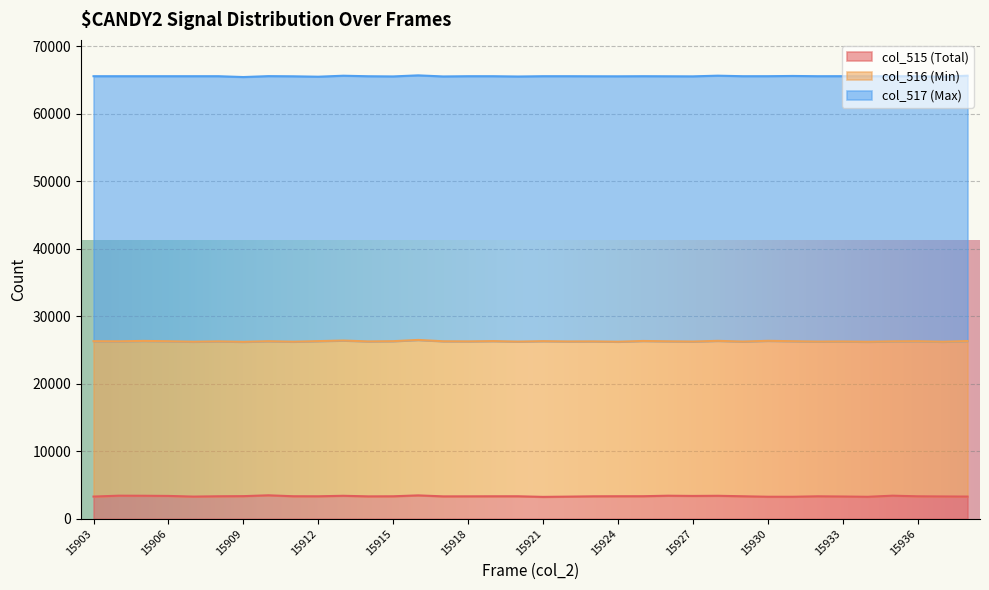

What is the lowest value of the col_515 (Total) series?

3237